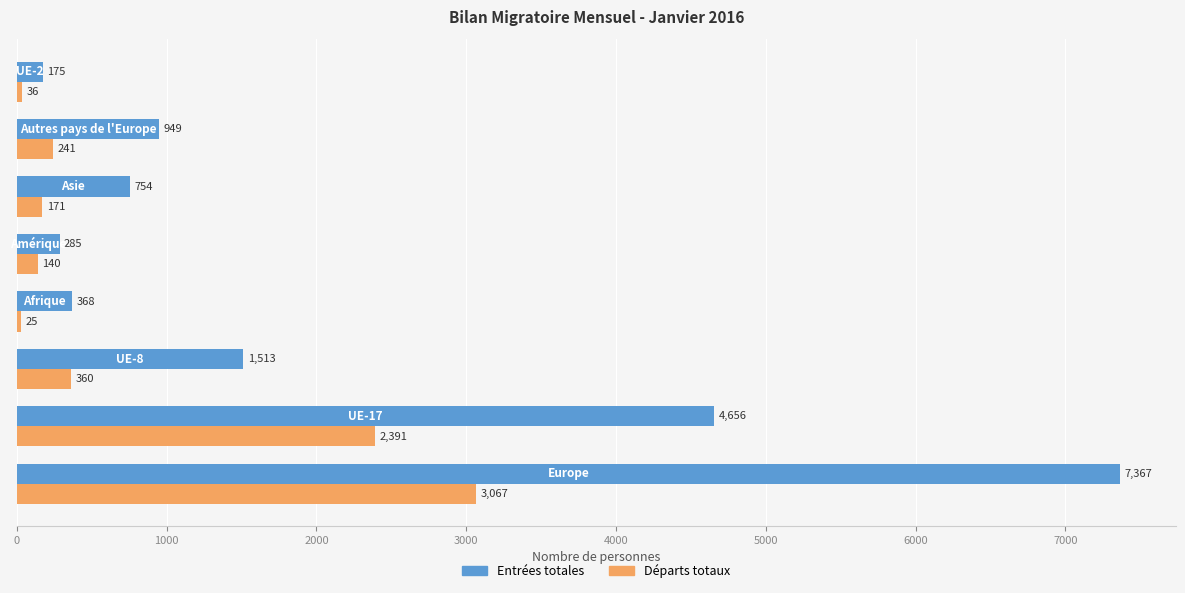

Rank the series by their maximum value, from lowest to highest.

Départs totaux, Entrées totales